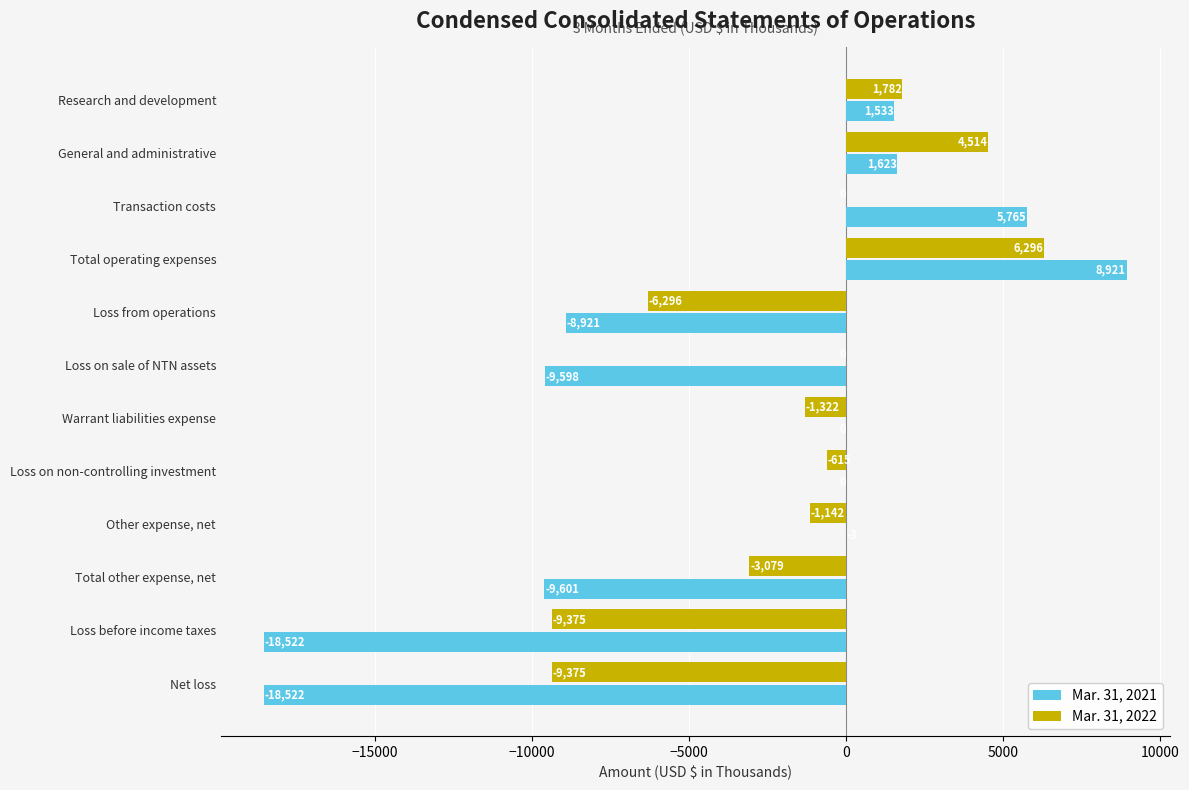

Which series has the widest spread of values?

Mar. 31, 2021